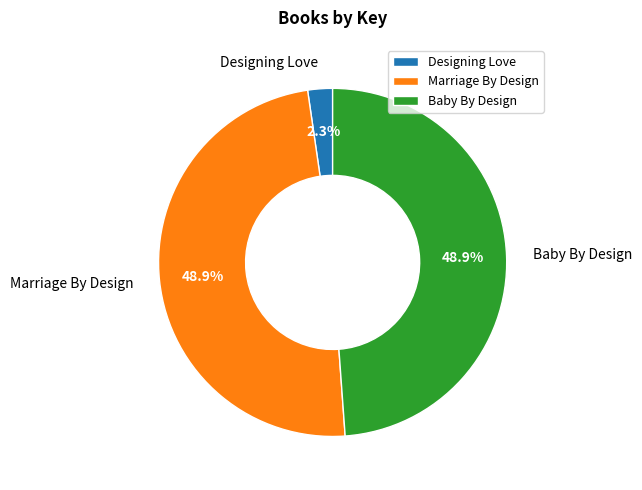

Is it true that Baby By Design is 40% of the pie?

False